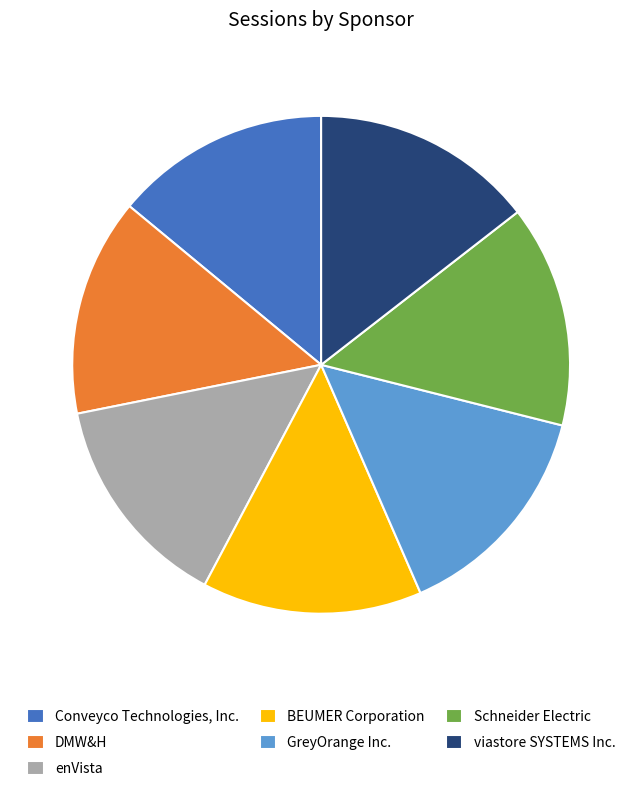

Do viastore SYSTEMS Inc. and enVista together represent more than half of the pie?

No